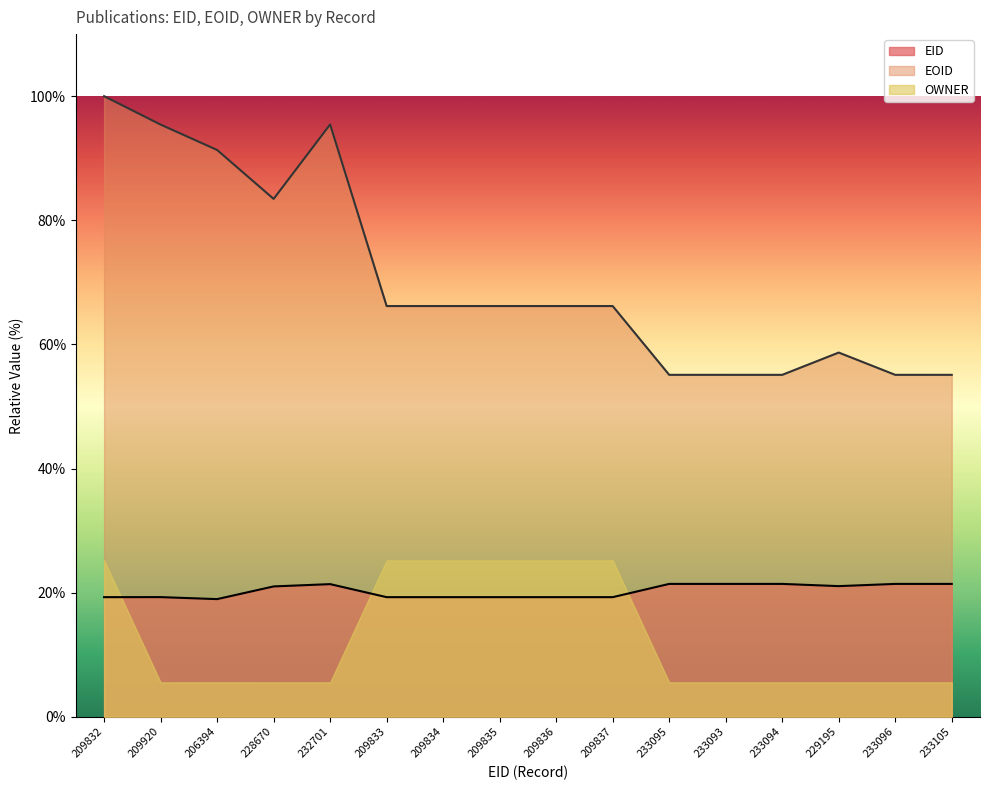

Does the chart display data point markers on the line(s)?

No